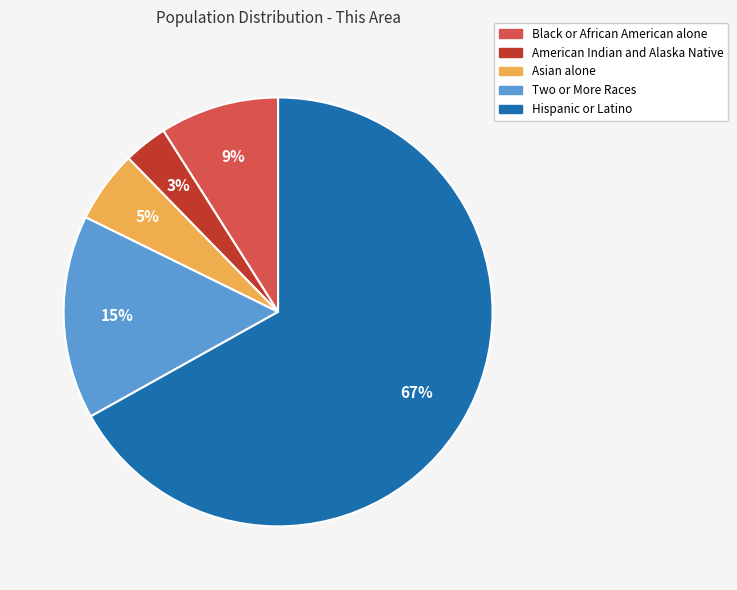

To the nearest percent, what is the average slice percentage?

20%